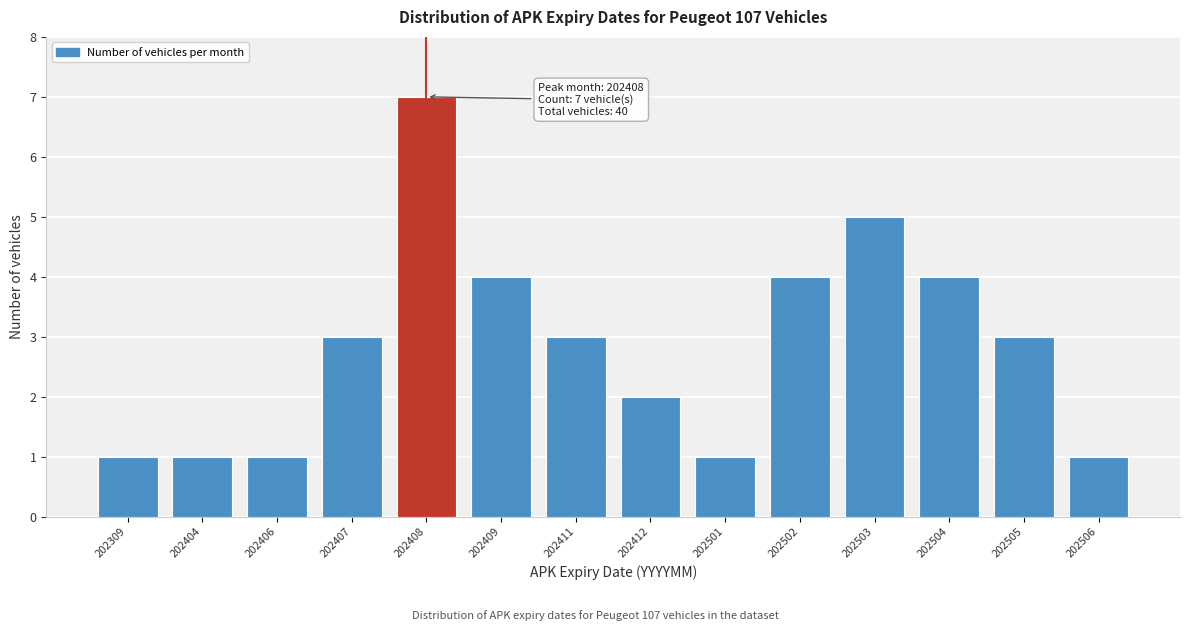

Reading left to right, transcribe all the data shown in this chart.

202309=1	202404=1	202406=1	202407=3	202408=7	202409=4	202411=3	202412=2	202501=1	202502=4	202503=5	202504=4	202505=3	202506=1